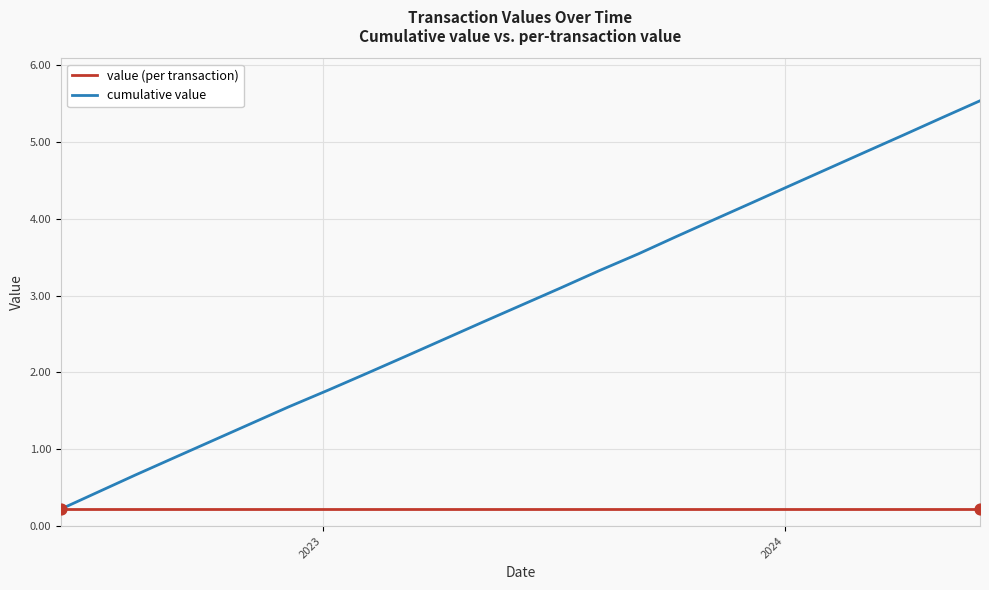

Which series has the largest total across all categories?

cumulative value